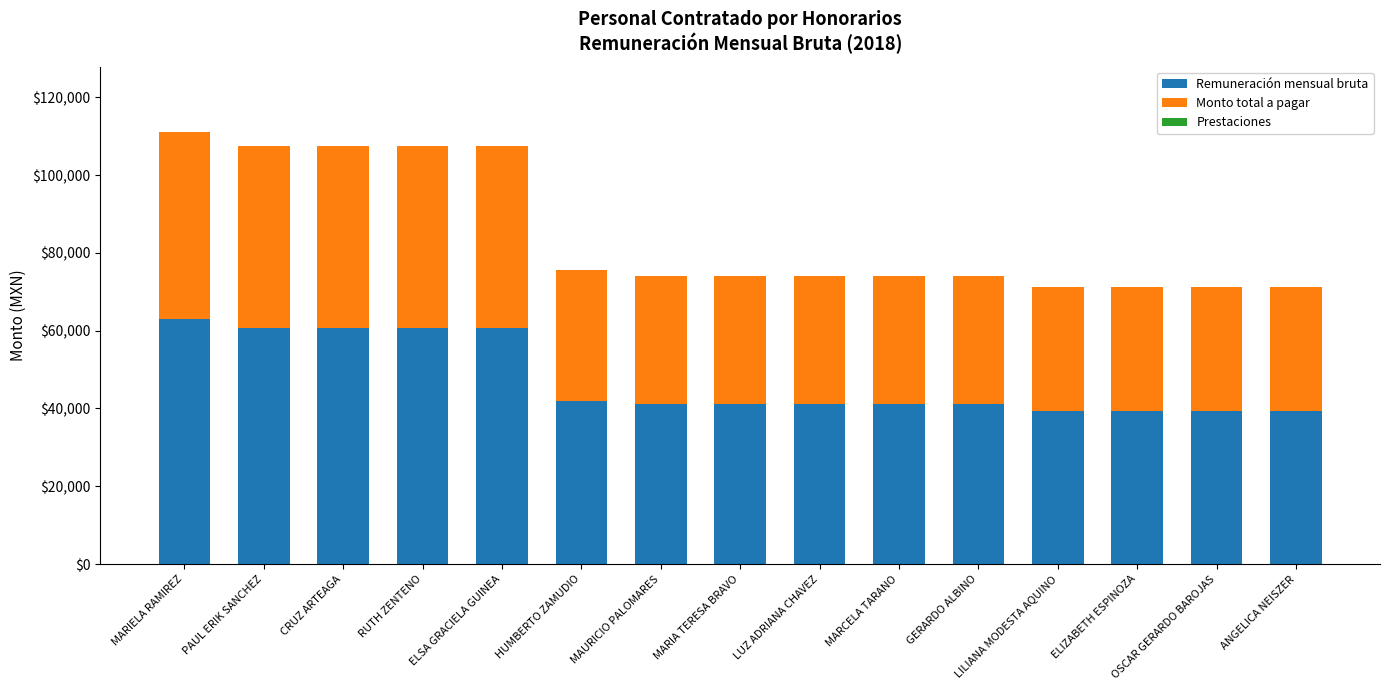

What is the highest value of the Remuneración mensual bruta series?

62887.0